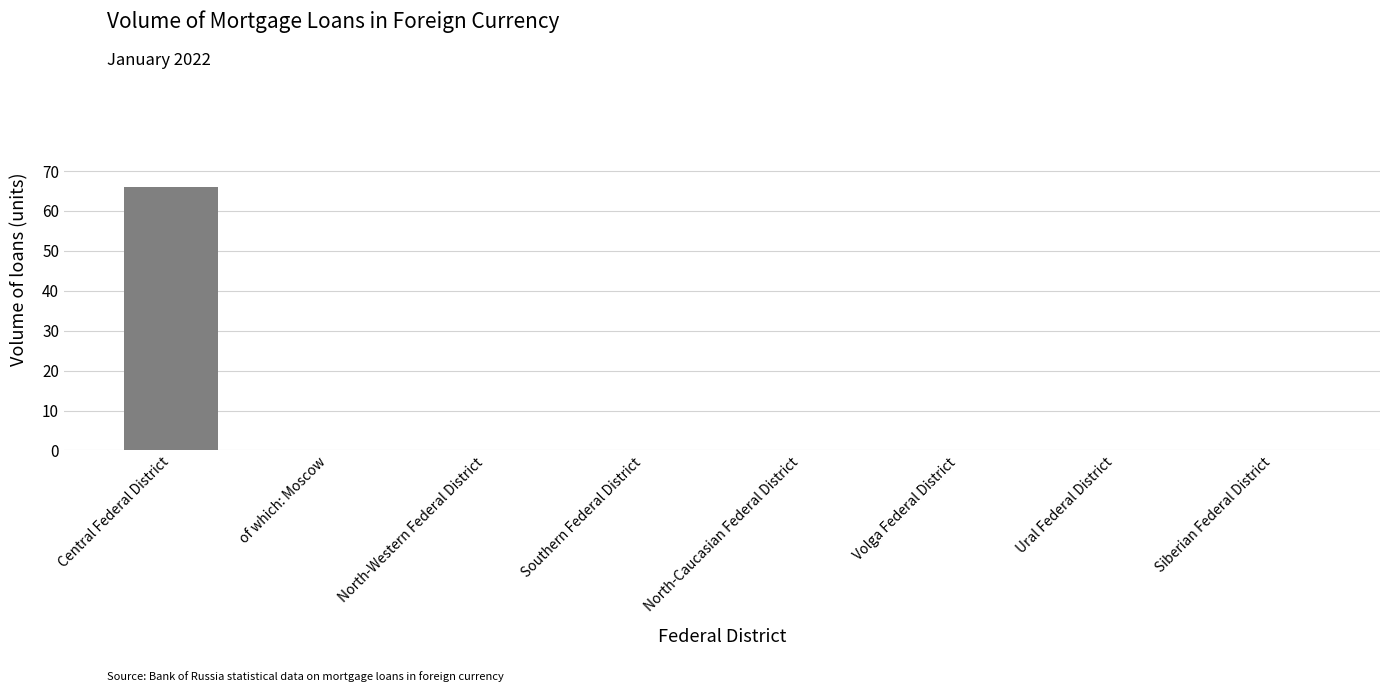

Are the bars horizontal?

No